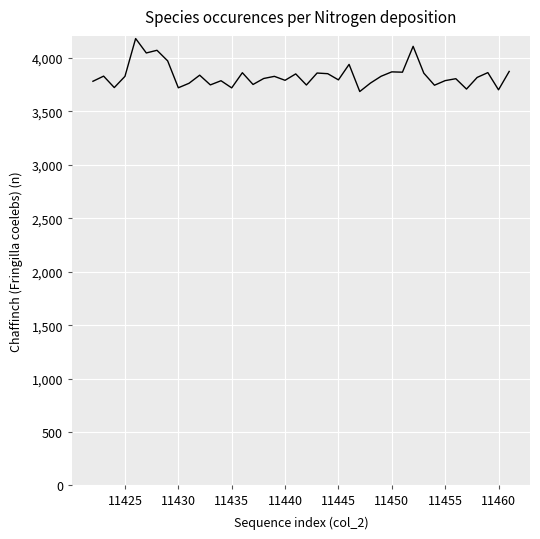

What is the greatest value displayed?

4183